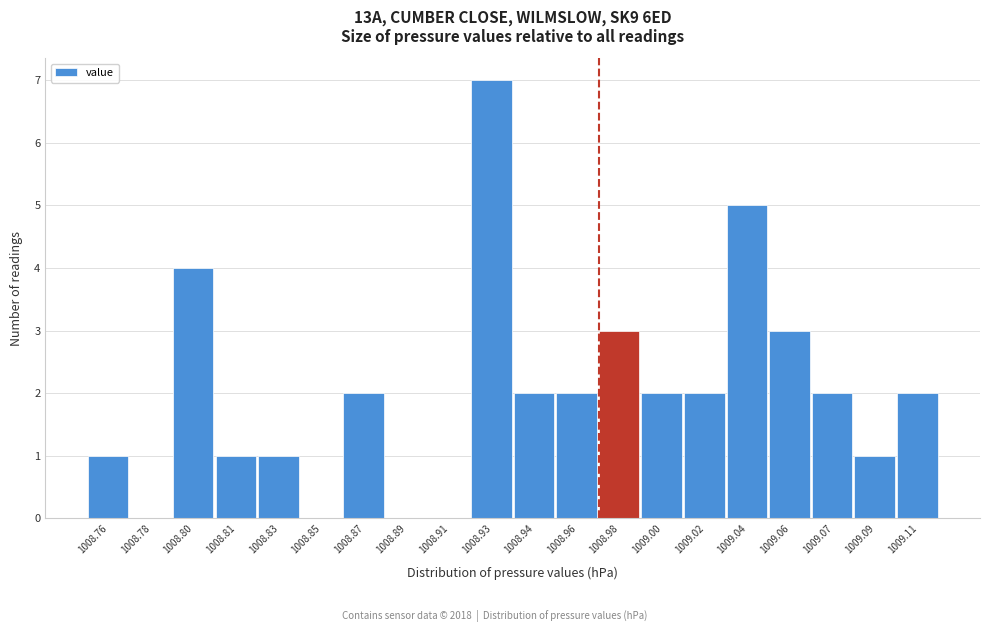

Reading left to right, what are all the values shown in this chart?

1008.76=1	1008.78=0	1008.80=4	1008.81=1	1008.83=1	1008.85=0	1008.87=2	1008.89=0	1008.91=0	1008.93=7	1008.94=2	1008.96=2	1008.98=3	1009.00=2	1009.02=2	1009.04=5	1009.06=3	1009.07=2	1009.09=1	1009.11=2